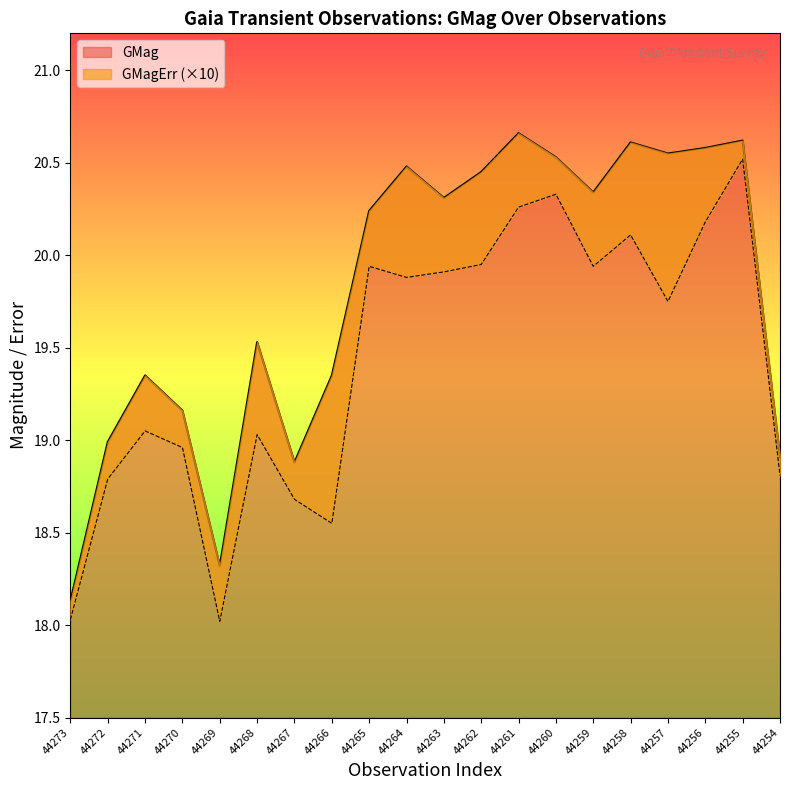

At which label does GMag first exceed 20?

44265